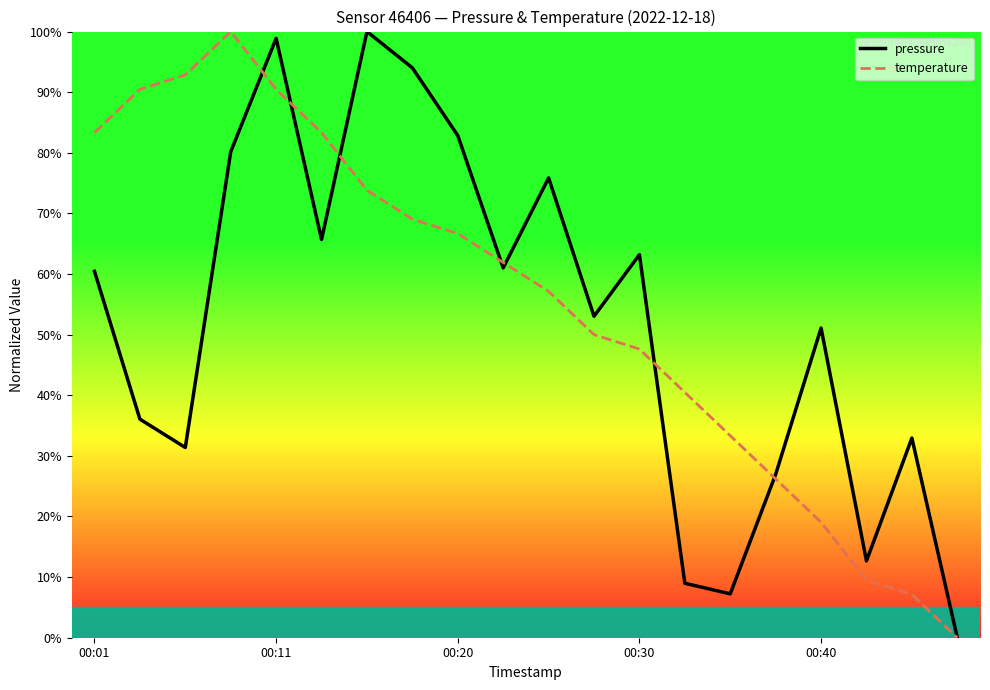

What is the maximum value shown in the chart?

100.0